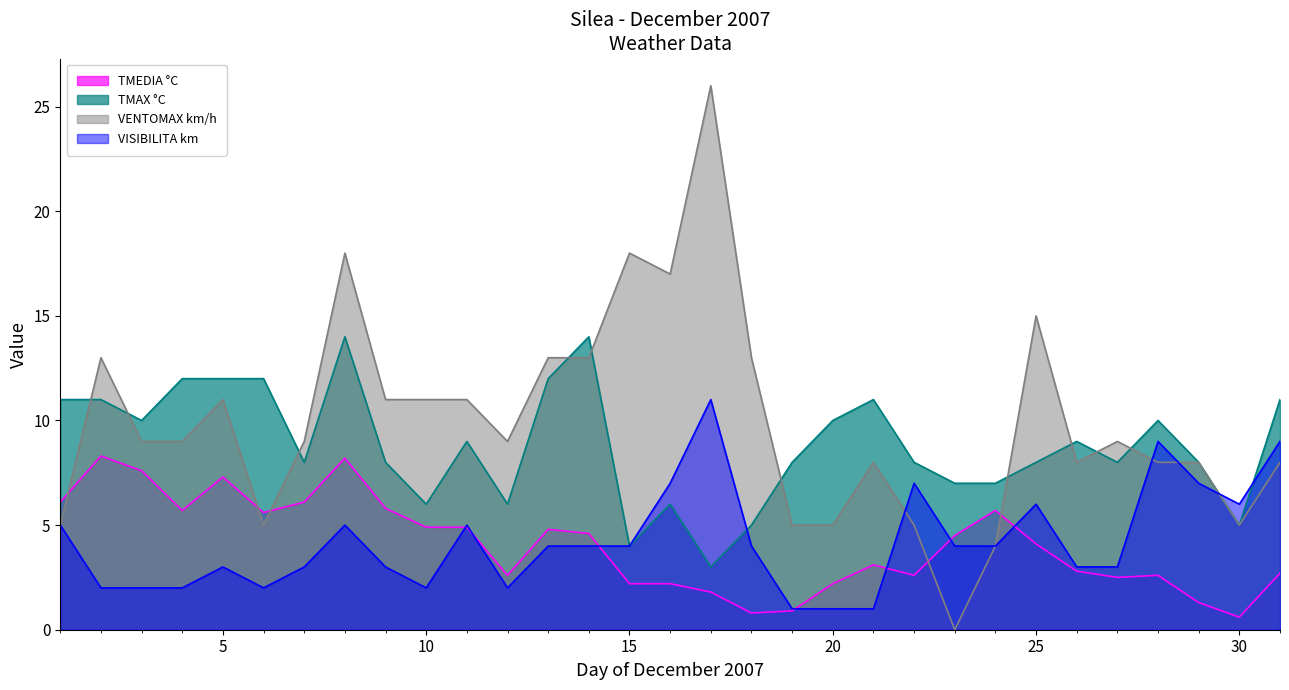

Is the value of VENTOMAX km/h at 29 greater than the value of TMEDIA °C at 10?

Yes